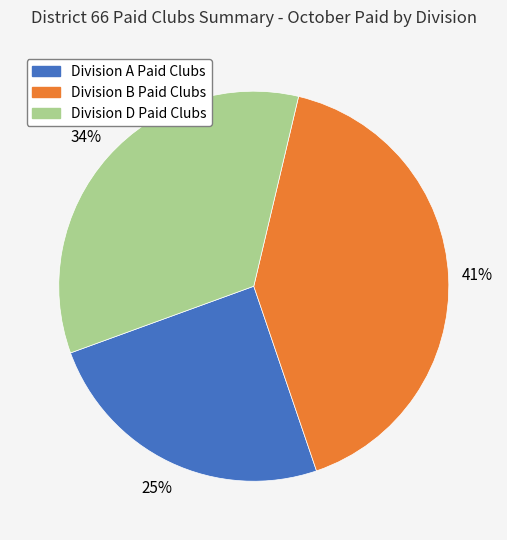

What is the largest slice in the pie chart?

Division B Paid Clubs